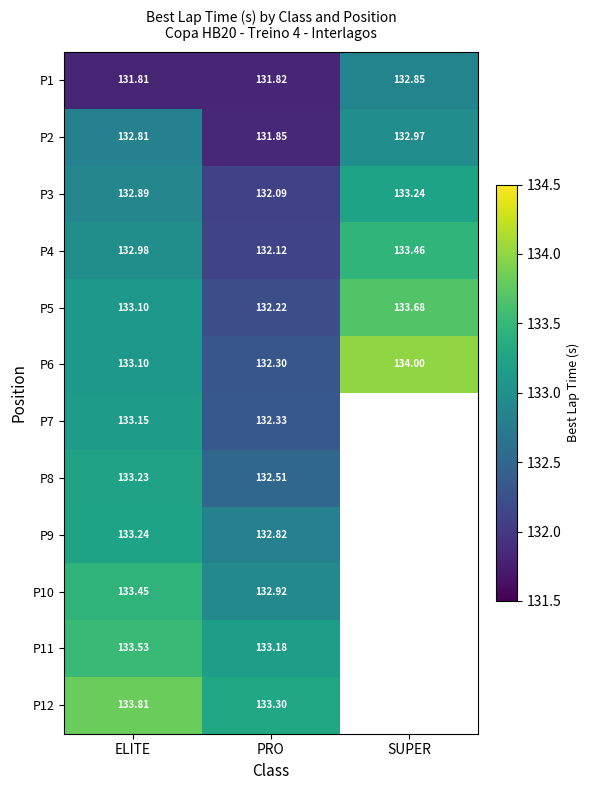

What is the sum of the P2 values at PRO and SUPER?

264.8